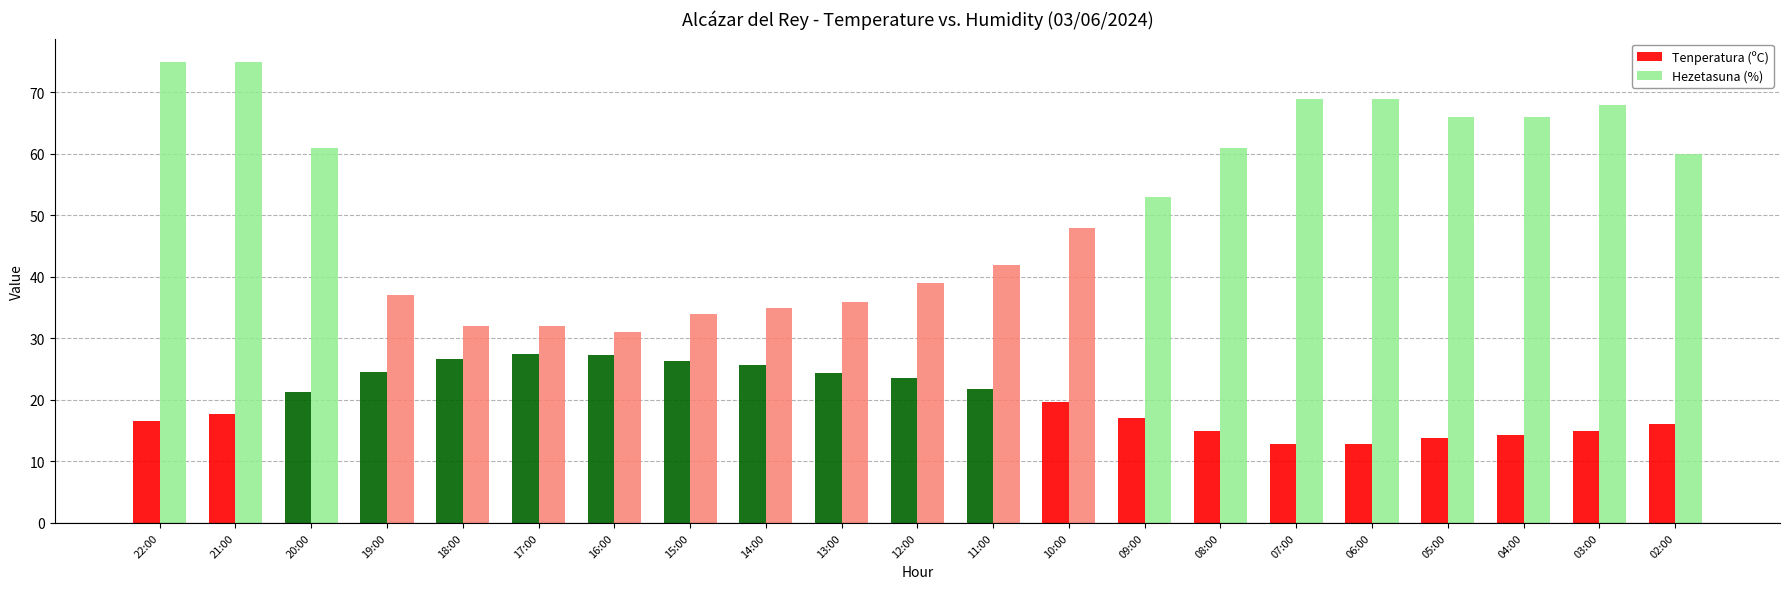

Does the chart contain stacked bars?

No